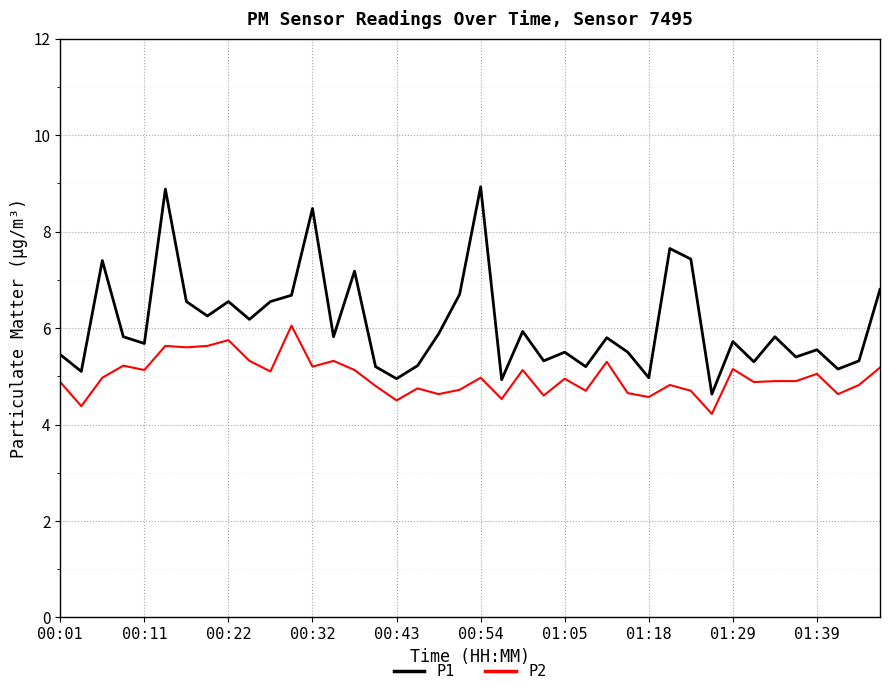

True or false: P2 and P1 intersect in this chart.

False